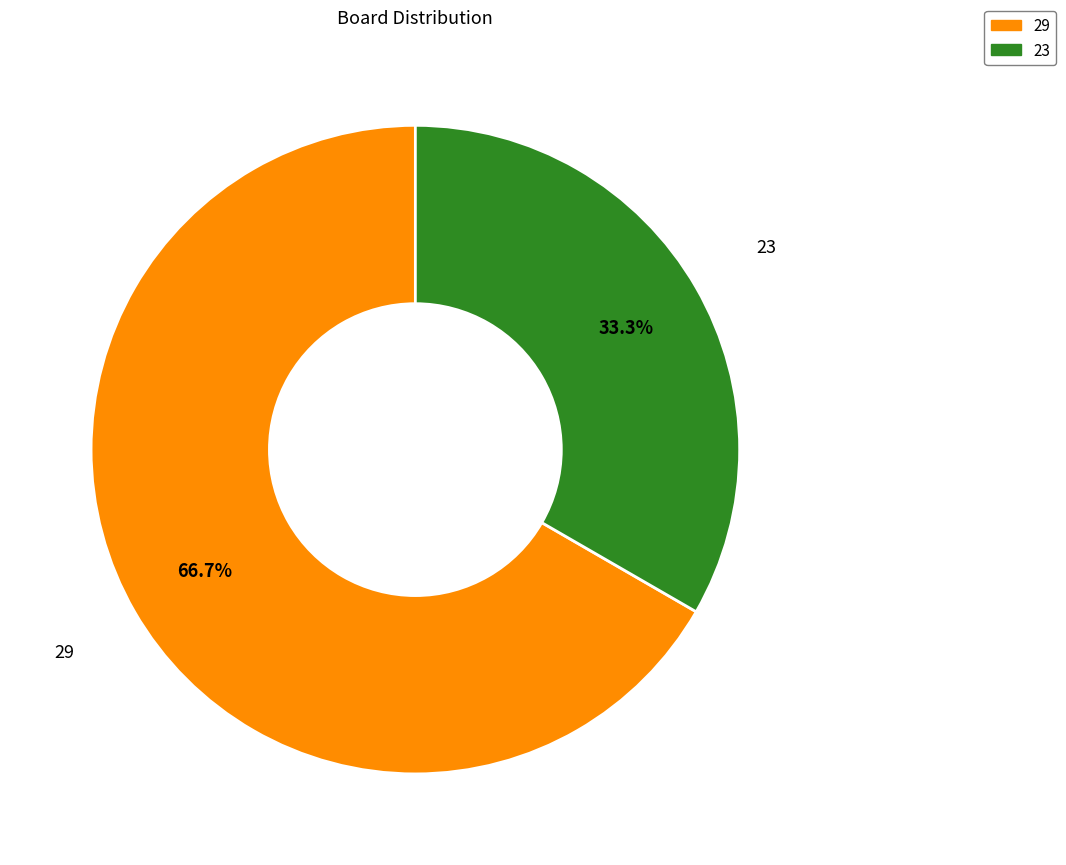

Is there any slice that represents more than half of the pie?

Yes